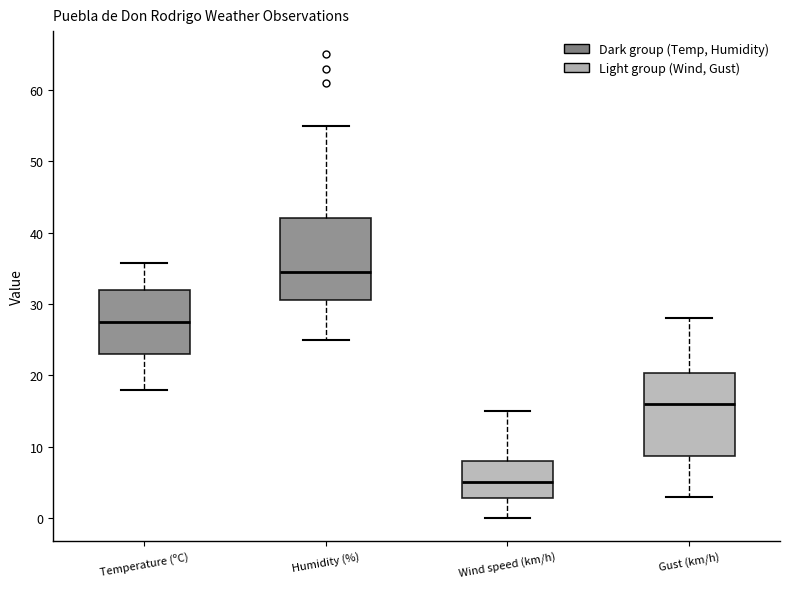

Which box's median line is the lowest?

Wind speed (km/h)